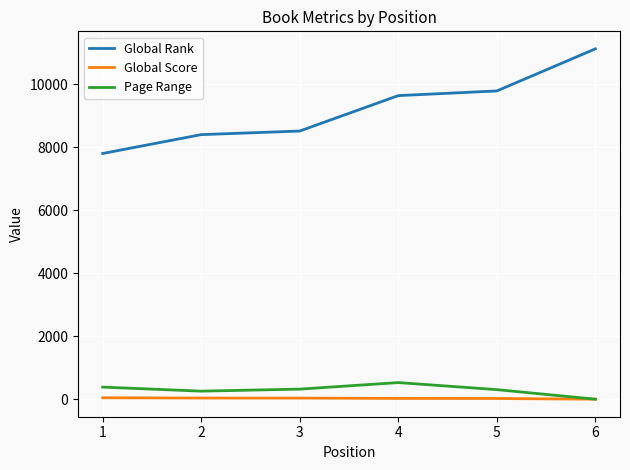

The value of Global Rank at 6 is 11127. True or false?

True